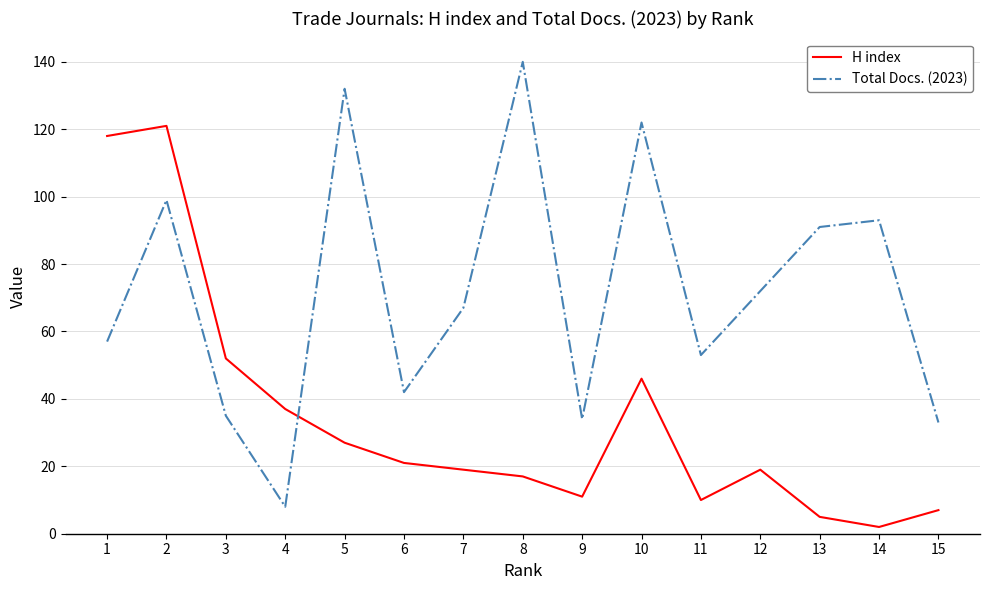

Is this an area chart (filled region under the line)?

No